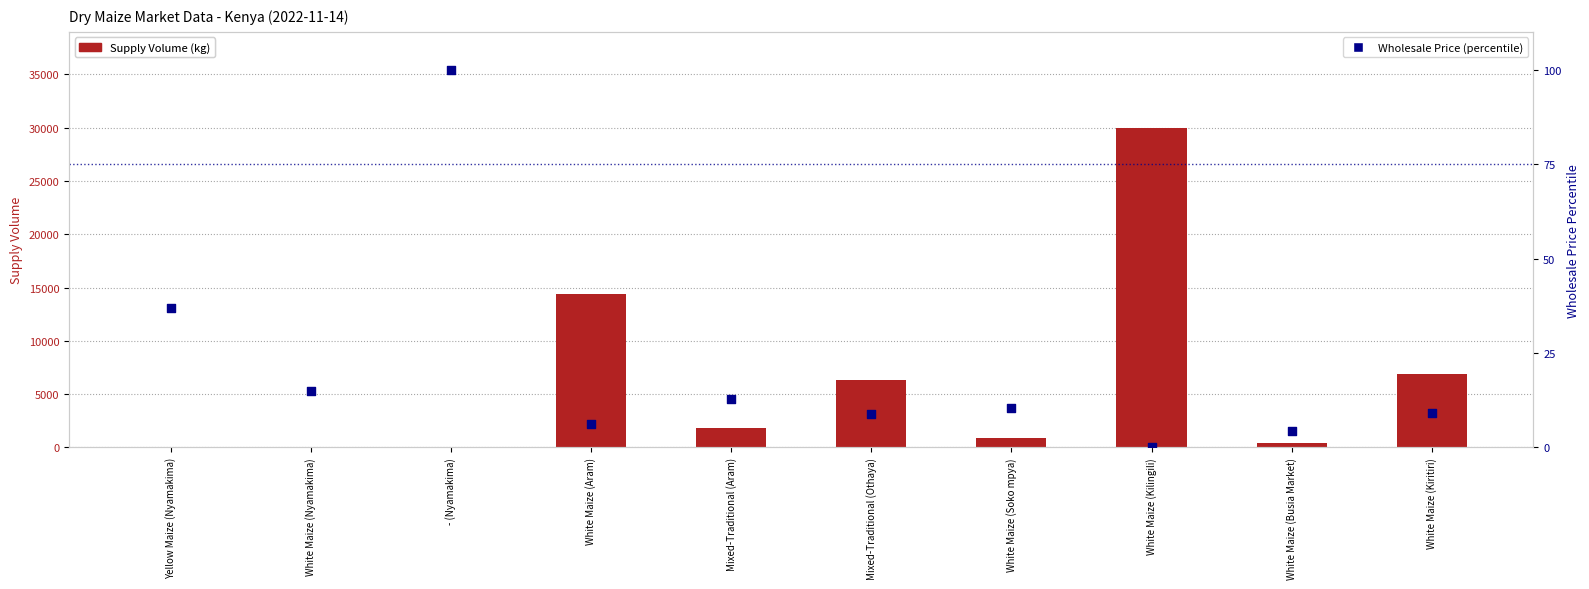

Which series reaches the minimum Y coordinate?

Supply Volume